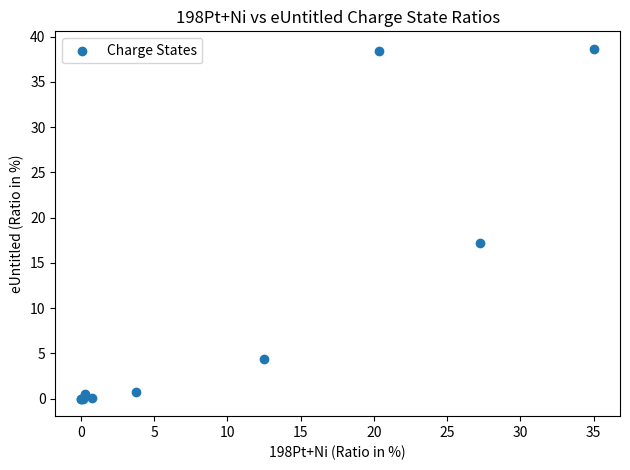

What Y value in the scatter plot is closest to 19?

17.2